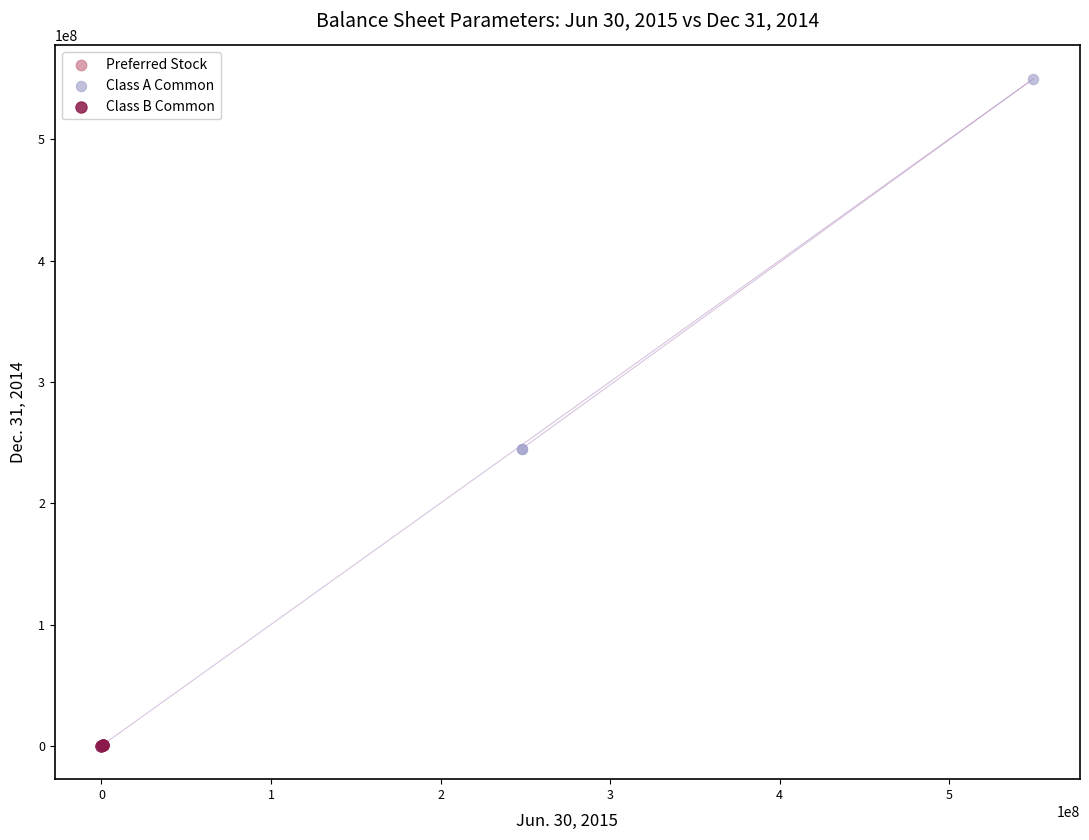

Which series has the largest Y range (max minus min)?

Class A Common